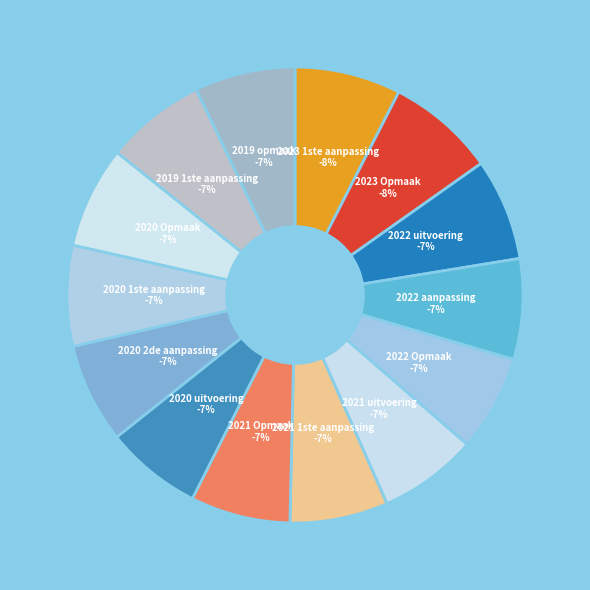

Count the number of slices in the pie.

14